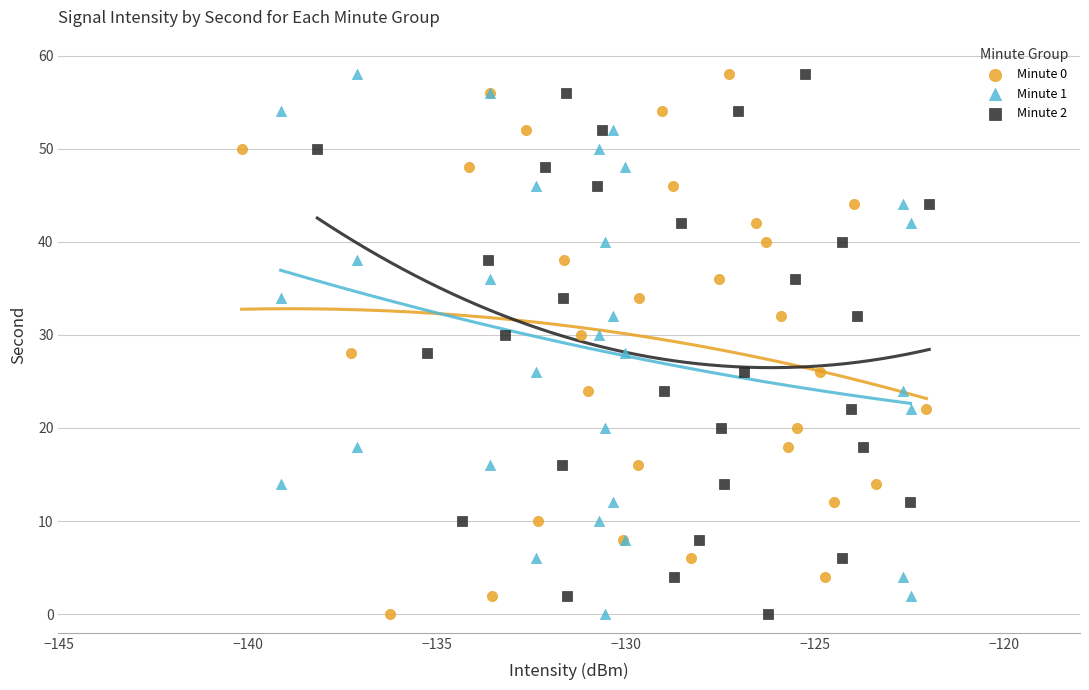

What are all the series names shown in the legend?

Minute 0, Minute 1, Minute 2